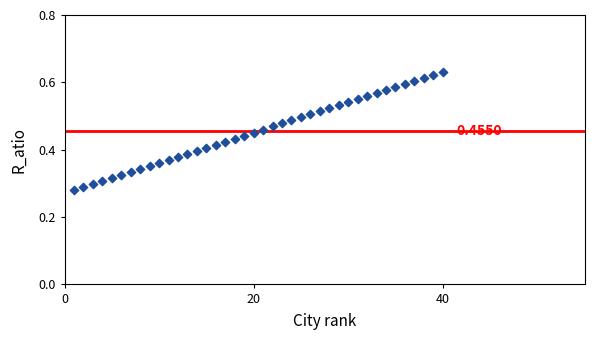

What is the range of X values (max minus min)?

39.0